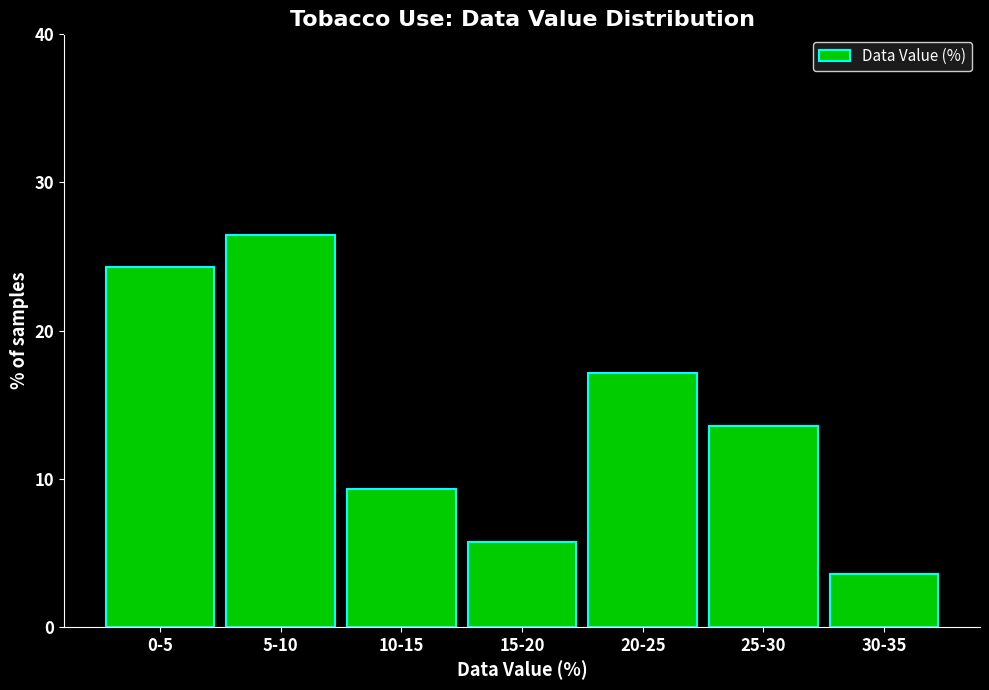

Reading left to right, extract all data points from this chart.

0-5=24.3	5-10=26.4	10-15=9.3	15-20=5.7	20-25=17.1	25-30=13.6	30-35=3.6